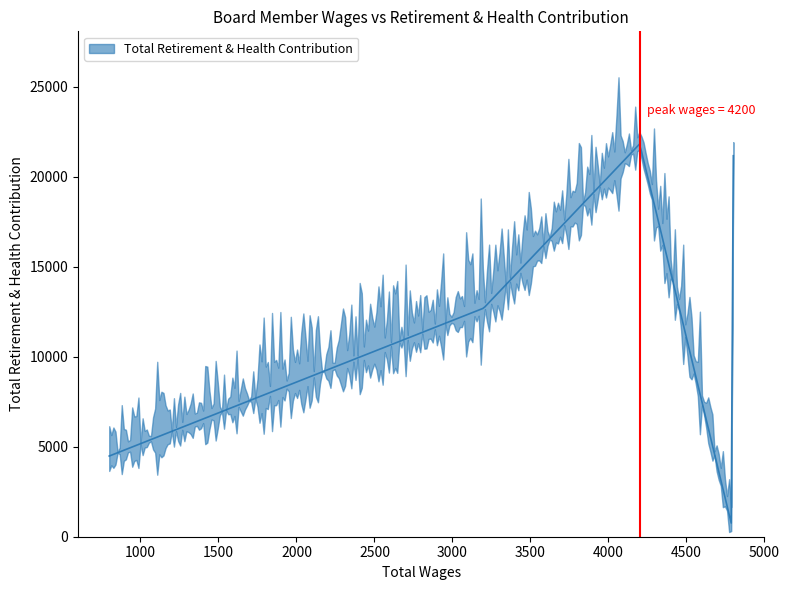

How many lines are shown in the chart?

1